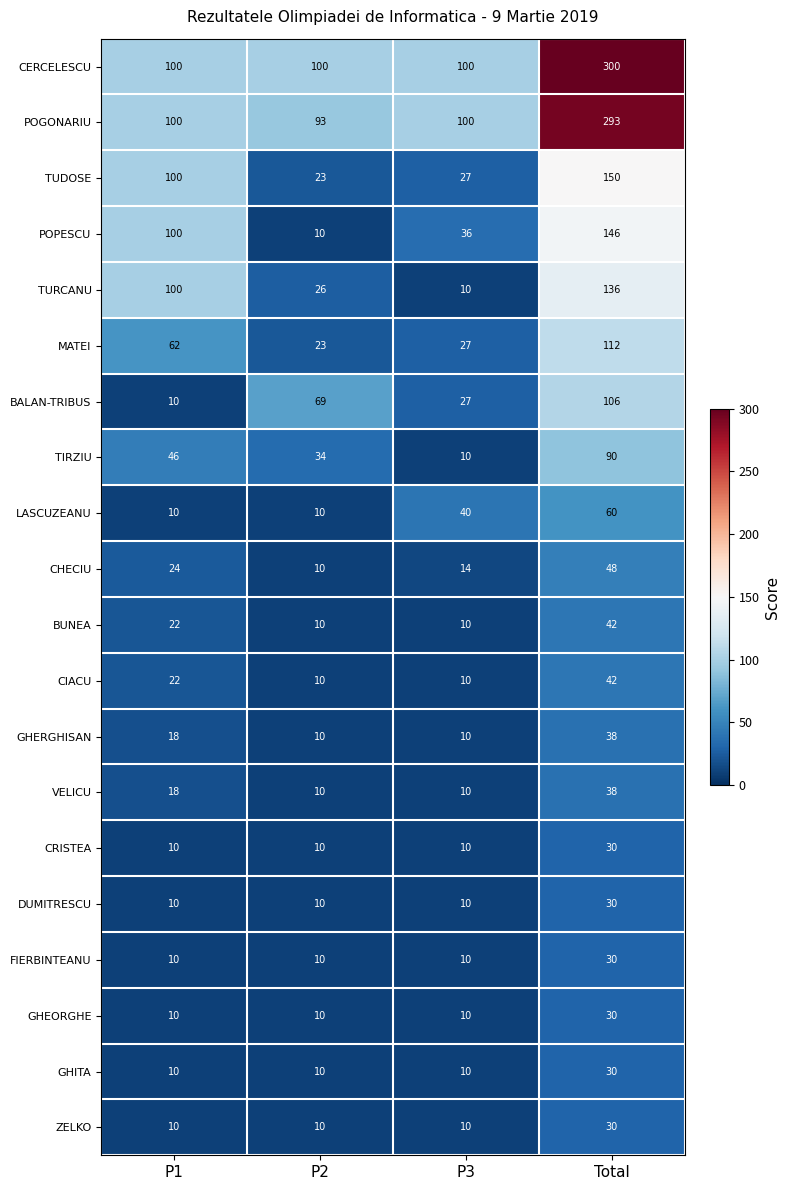

What is the difference between the VELICU values at P2 and Total?

28